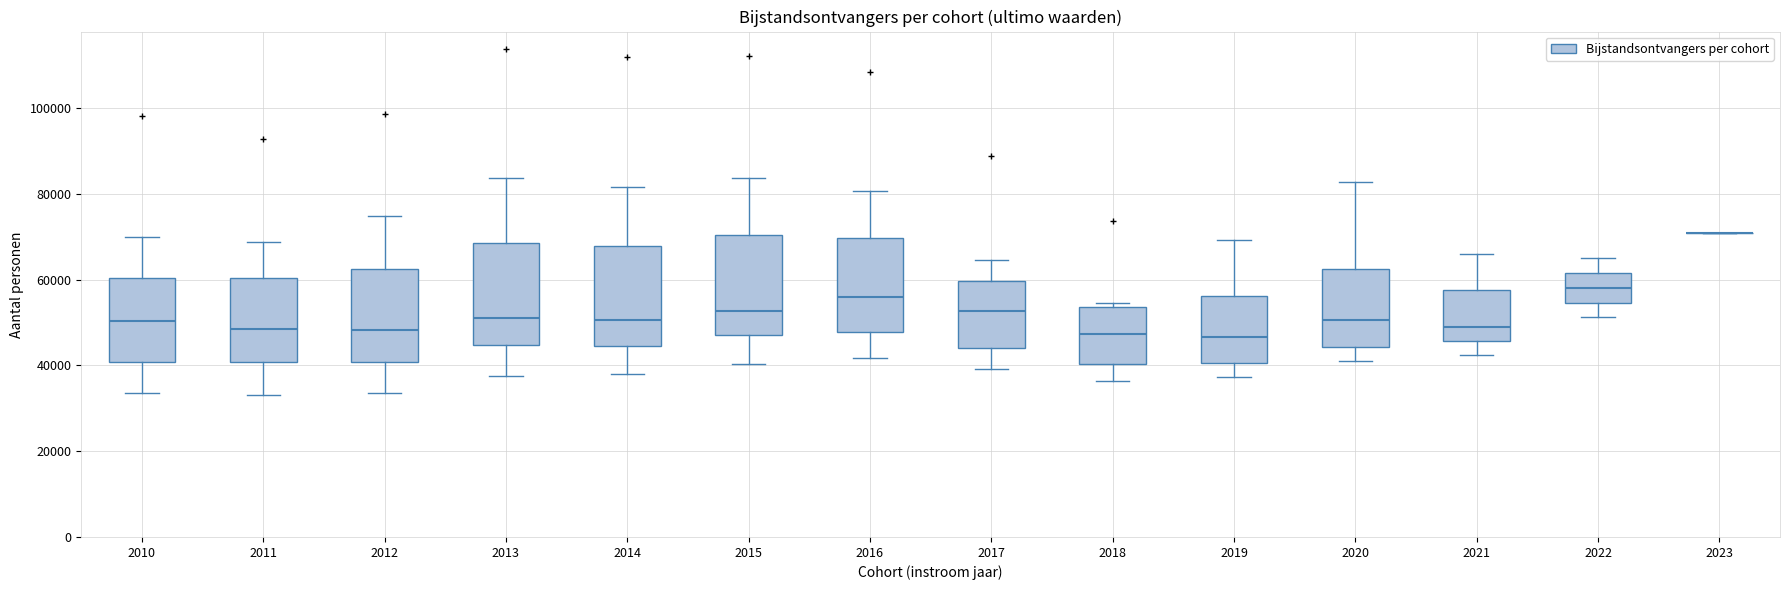

Where does the lower whisker of the box at x = 2018 end on the y-axis? The values are not printed on the chart, so give them approximately, as read against the axis.

36000